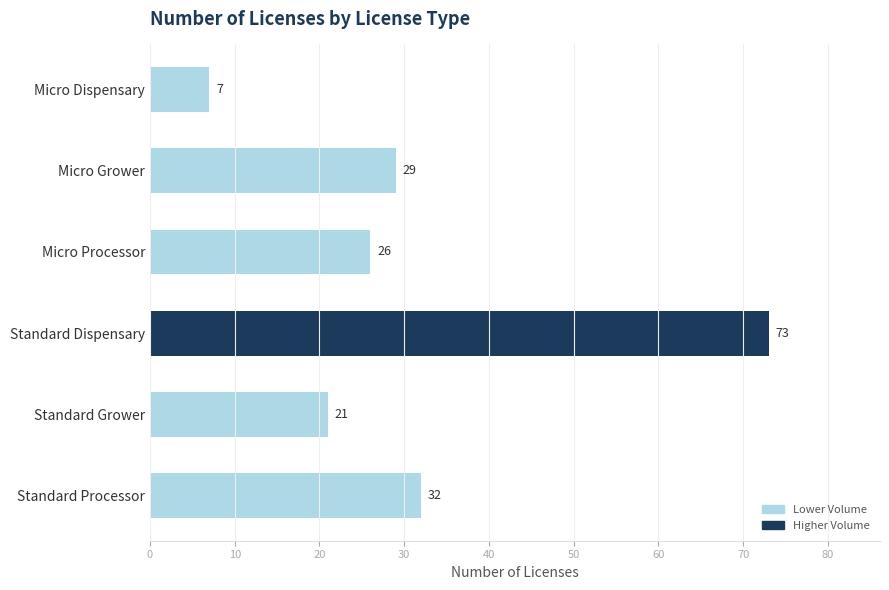

Between Standard Processor and Micro Grower, which is larger?

Standard Processor